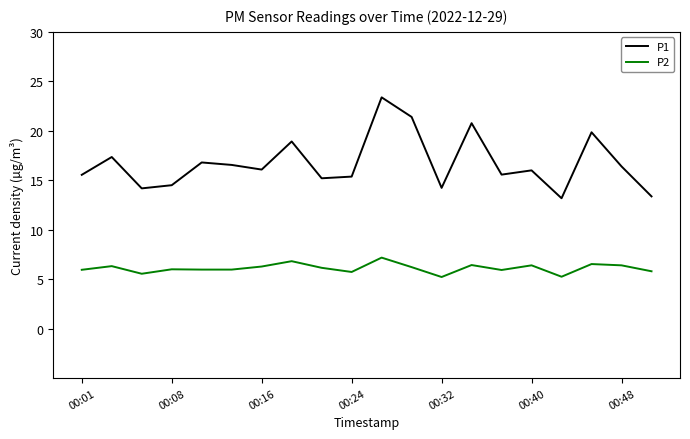

What is the difference between the maximum and minimum values in the P2 series?

2.0